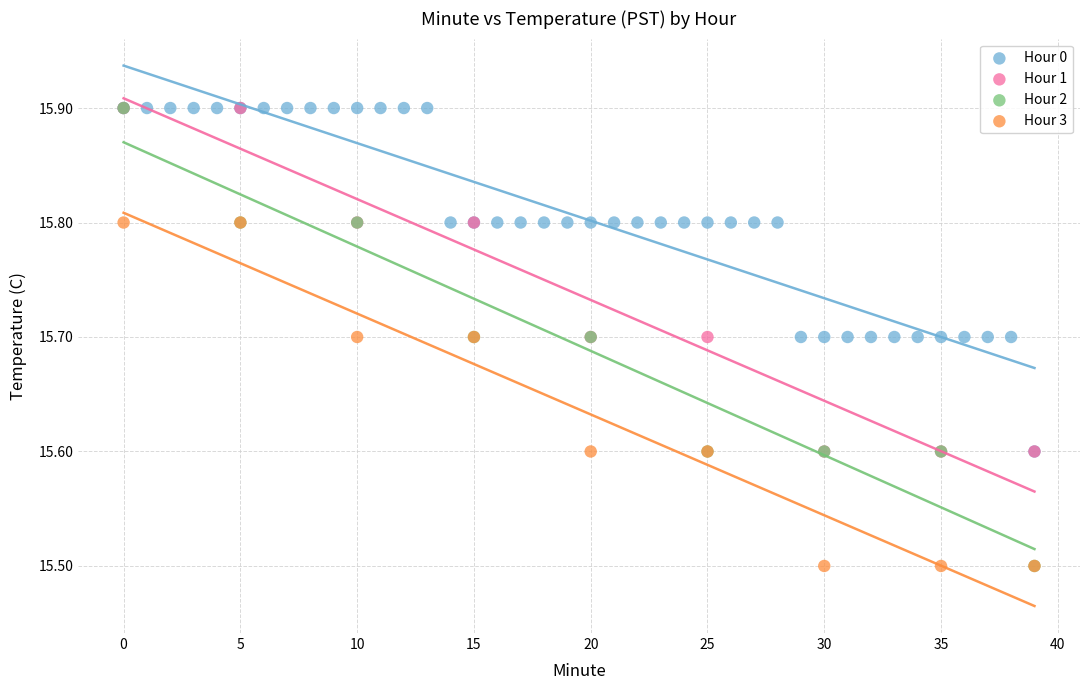

Which series has the widest spread of Y values?

Hour 2